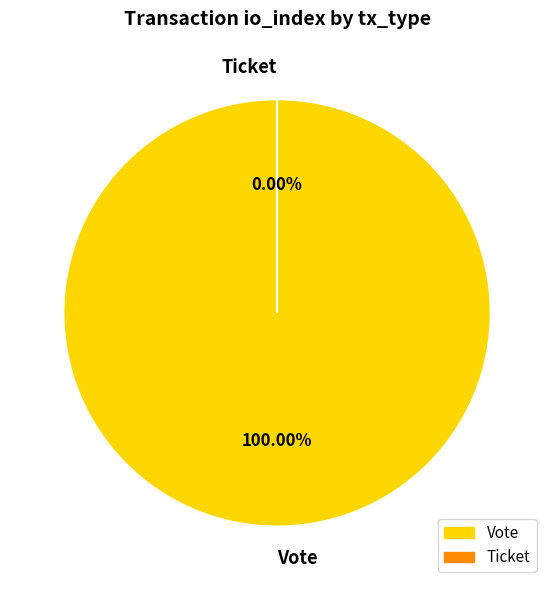

What is the smallest slice in the pie chart?

Ticket